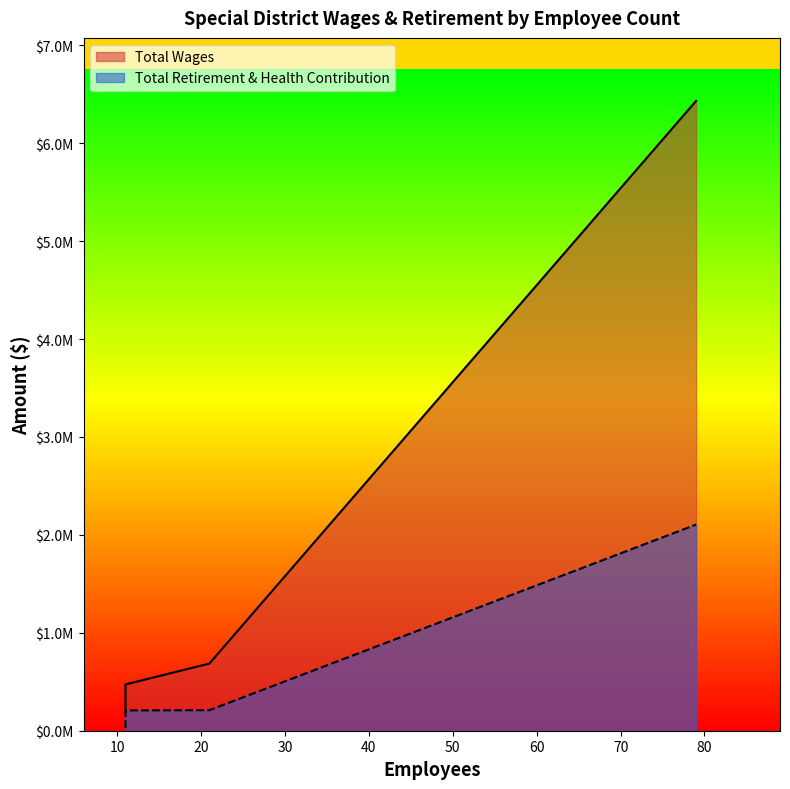

How many lines are shown in the chart?

2